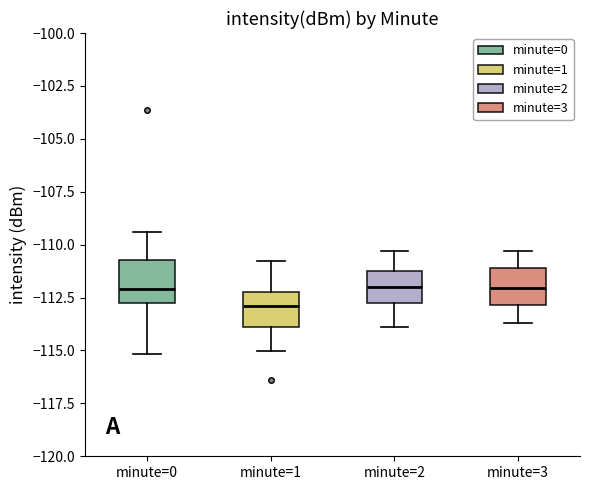

Where is the upper edge of the box for minute=0 on the y-axis? The values are not printed on the chart, so give them approximately, as read against the axis.

-110.5